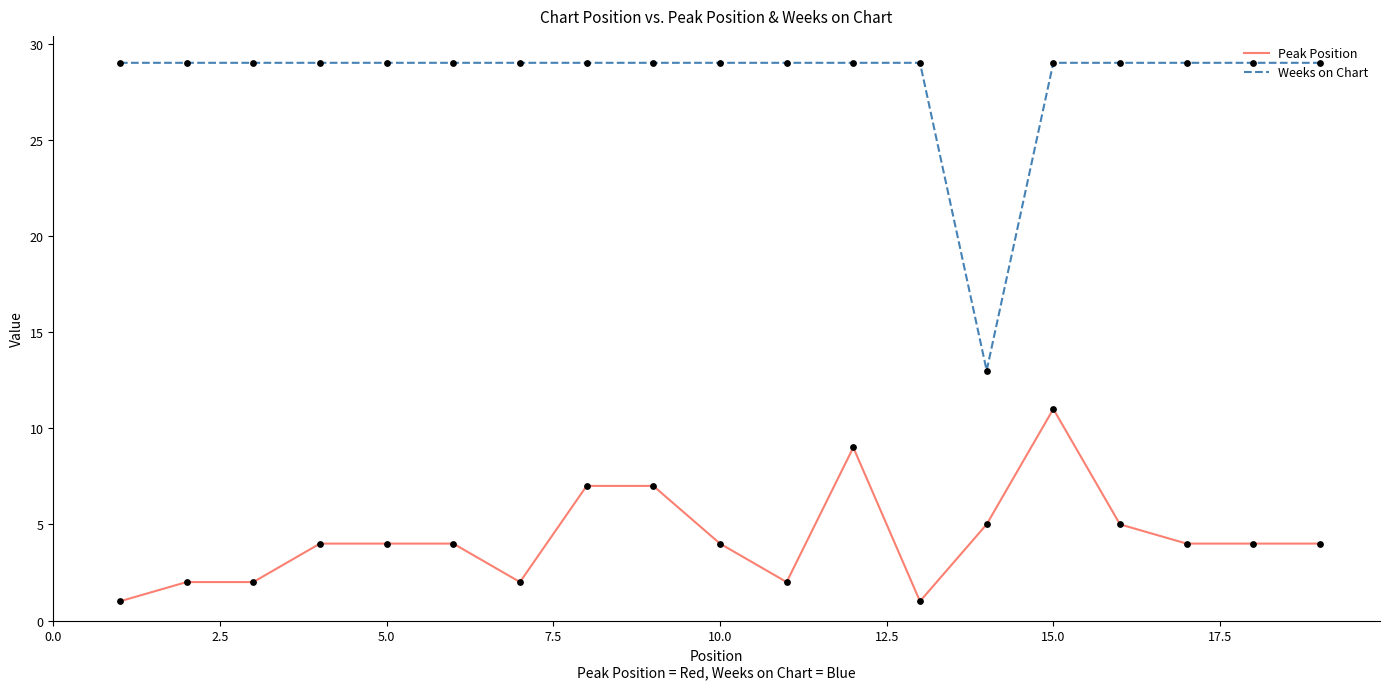

What are all the series names shown in the legend?

Peak Position, Weeks on Chart